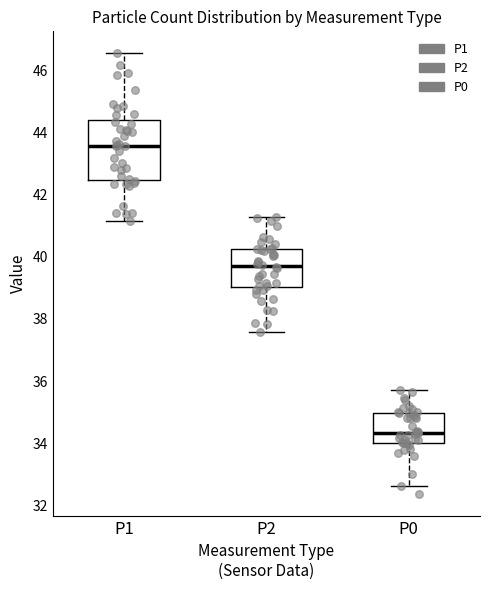

Which box has the highest median line?

P1